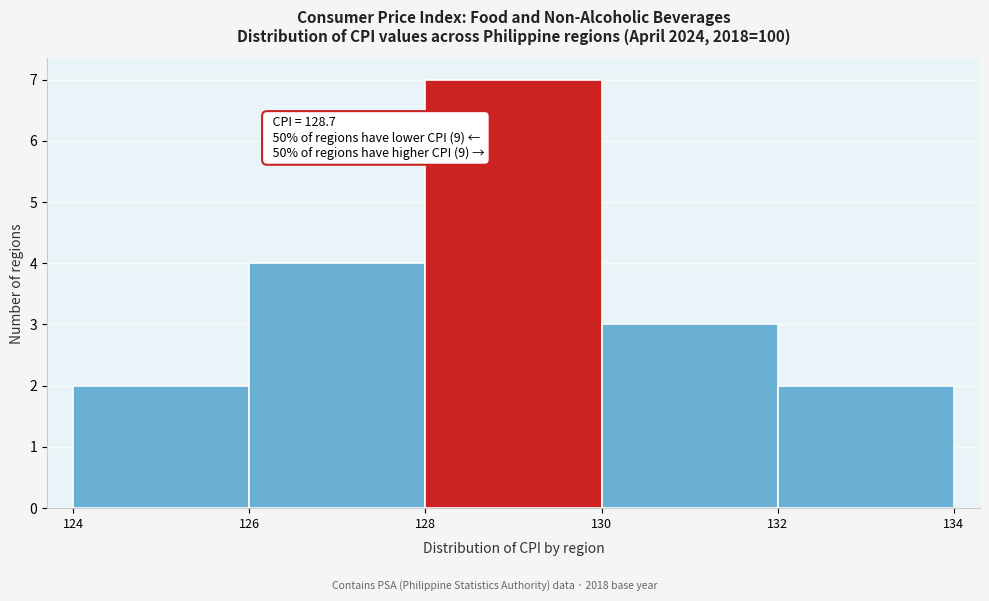

Over which range of the x-axis is the bar tallest?

128 to 130